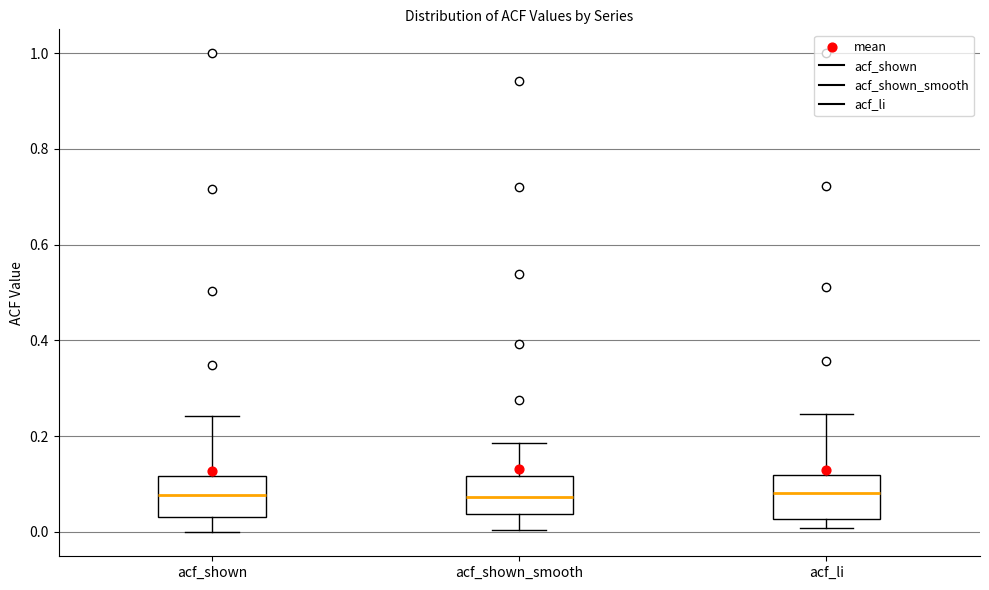

Reading left to right, transcribe this box plot: for each box, give where its median line is, the range the box spans, and where its two whiskers end, as read against the y-axis. The values are not printed on the chart, so give them approximately, as read against the axis.

acf_shown: median 0.08, box 0.04 to 0.12, whiskers 0.00 to 0.24
acf_shown_smooth: median 0.08, box 0.04 to 0.12, whiskers 0.00 to 0.18
acf_li: median 0.08, box 0.02 to 0.12, whiskers 0.00 to 0.24